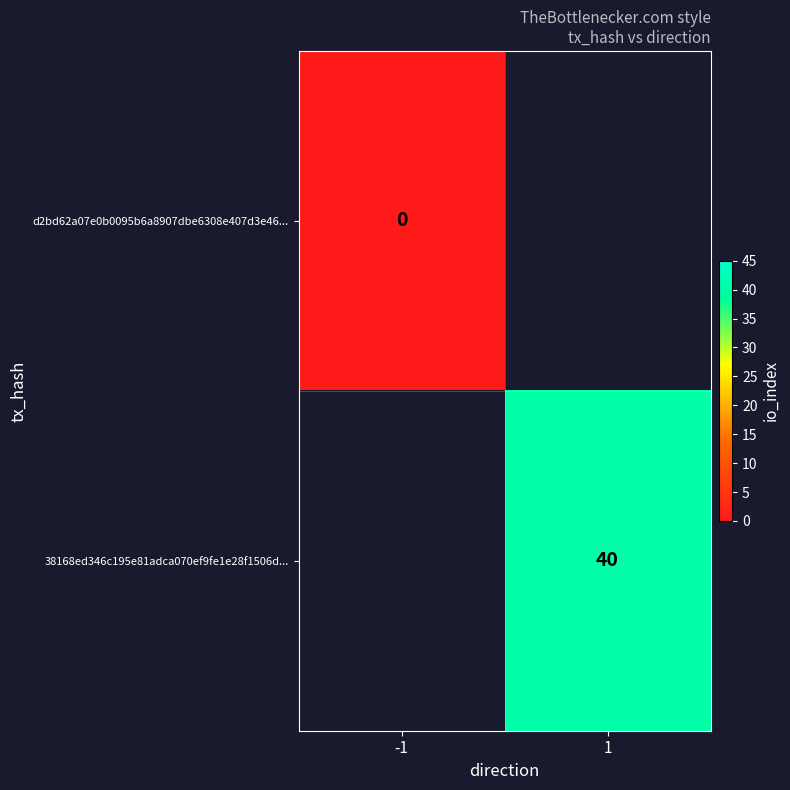

At how many categories does at least one series exceed 36?

1